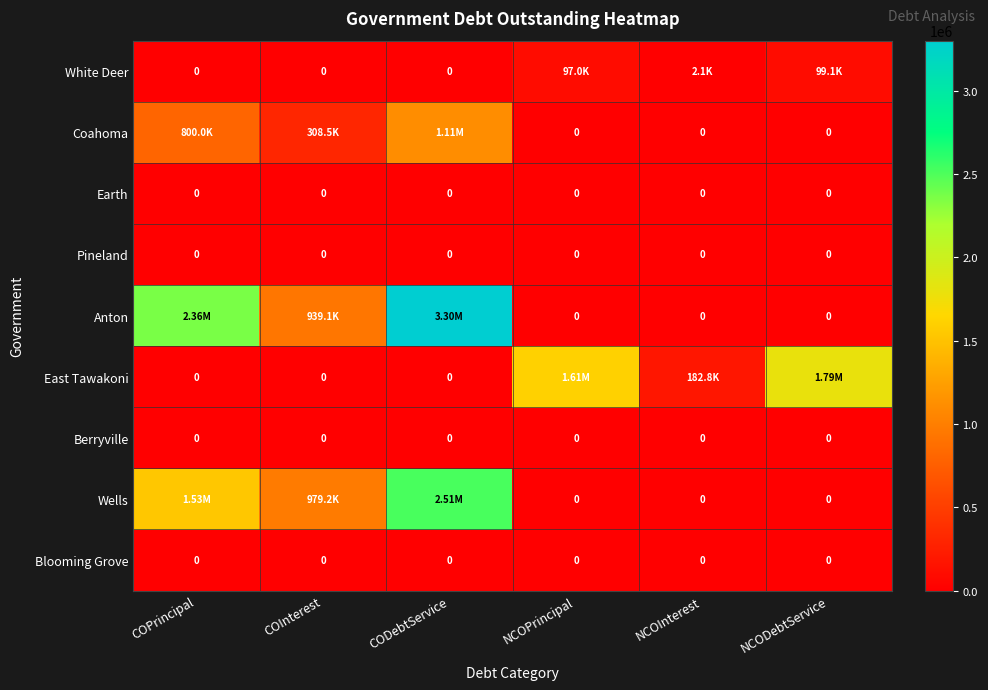

What is the sum of all Anton values?

6598170.5